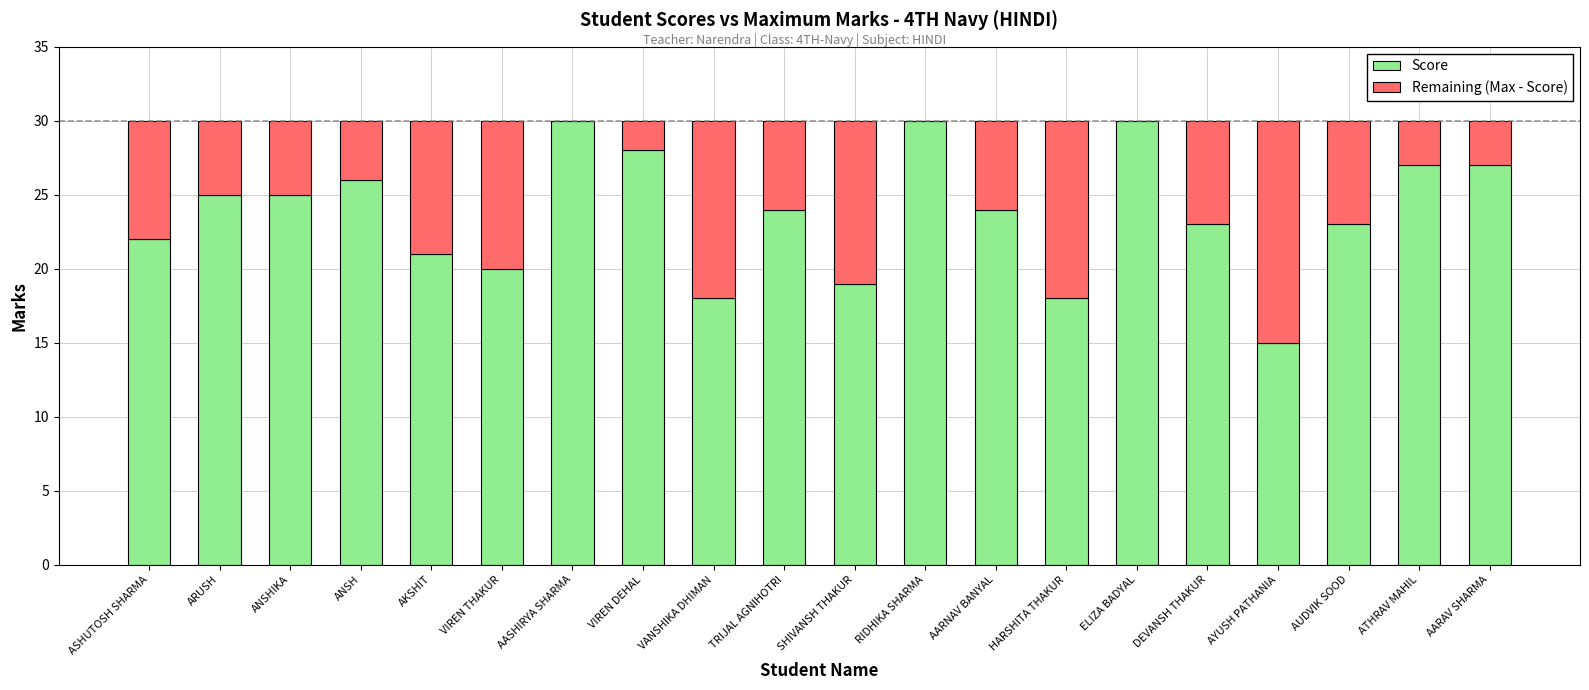

What is the sum of all Score values?

475